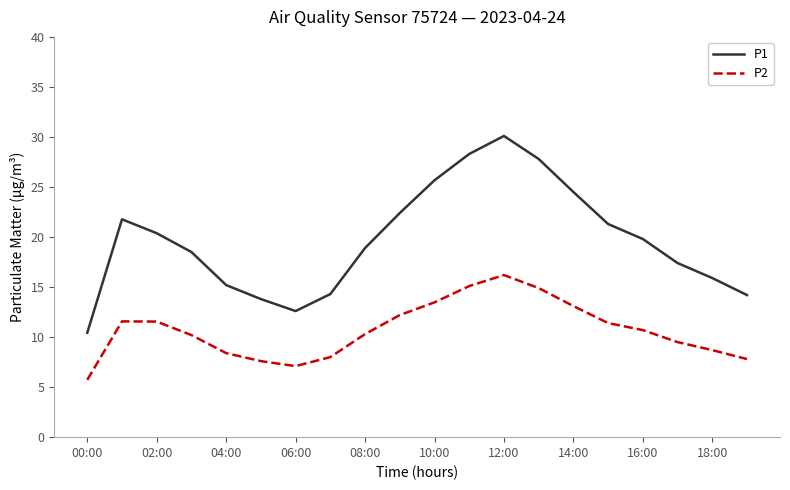

List the series in order of their overall mean, lowest first.

P2, P1